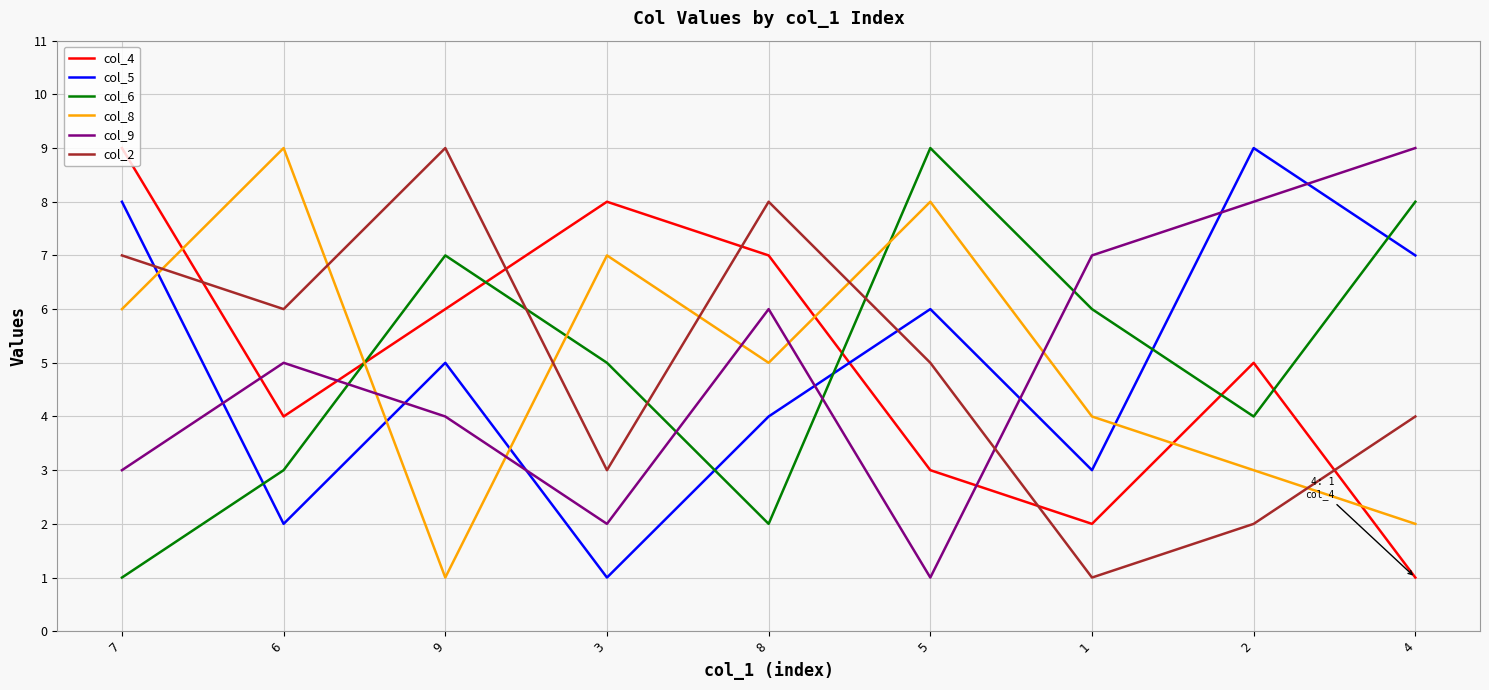

True or false: col_5 has more than 2 points higher than both neighbors.

True